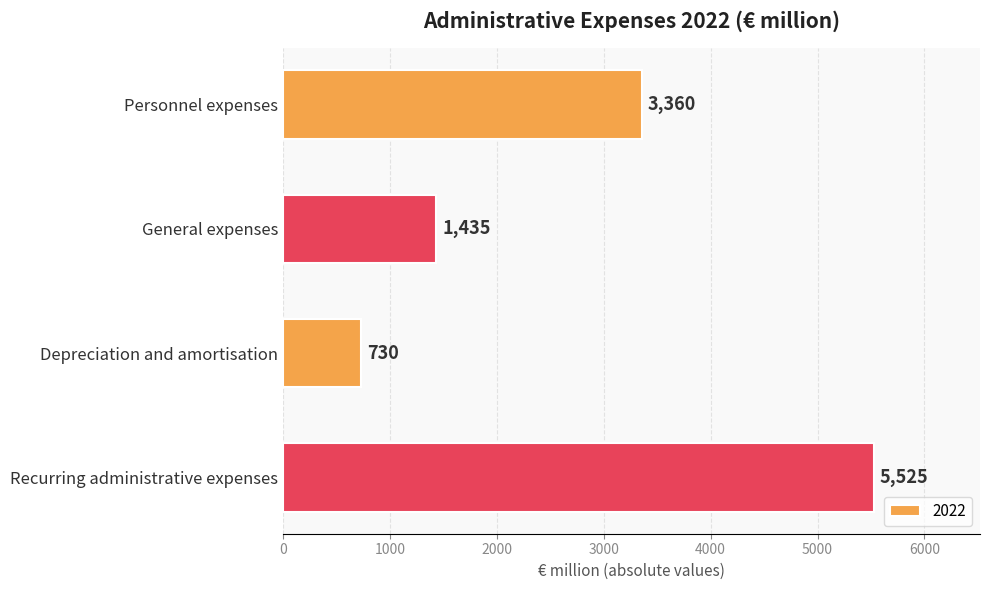

Count the number of data series in this chart.

1